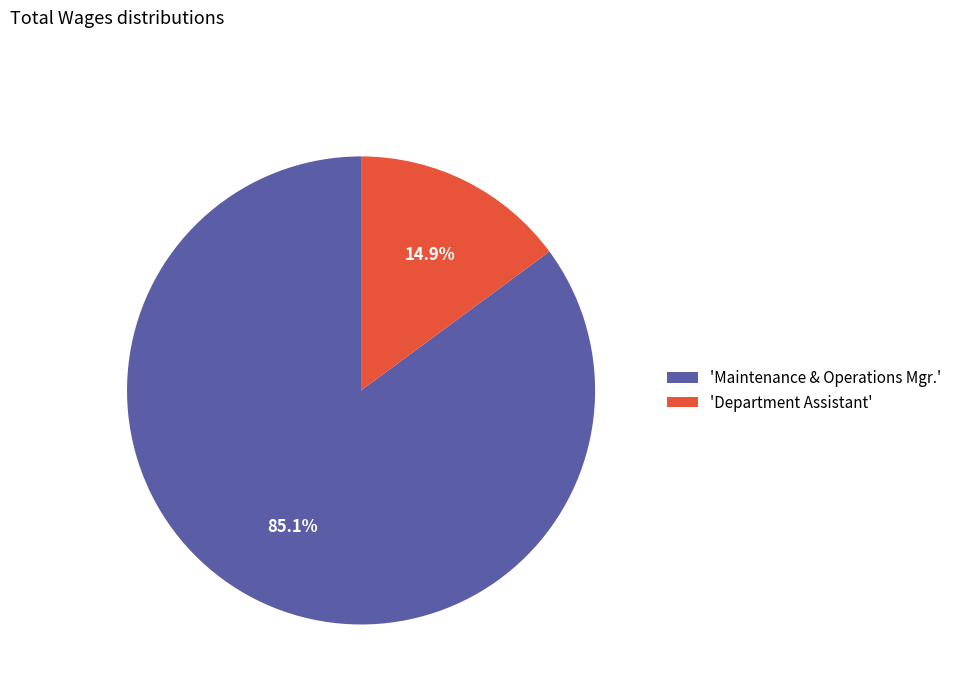

Rank the categories by value from highest to lowest.

'Maintenance & Operations Mgr.', 'Department Assistant'